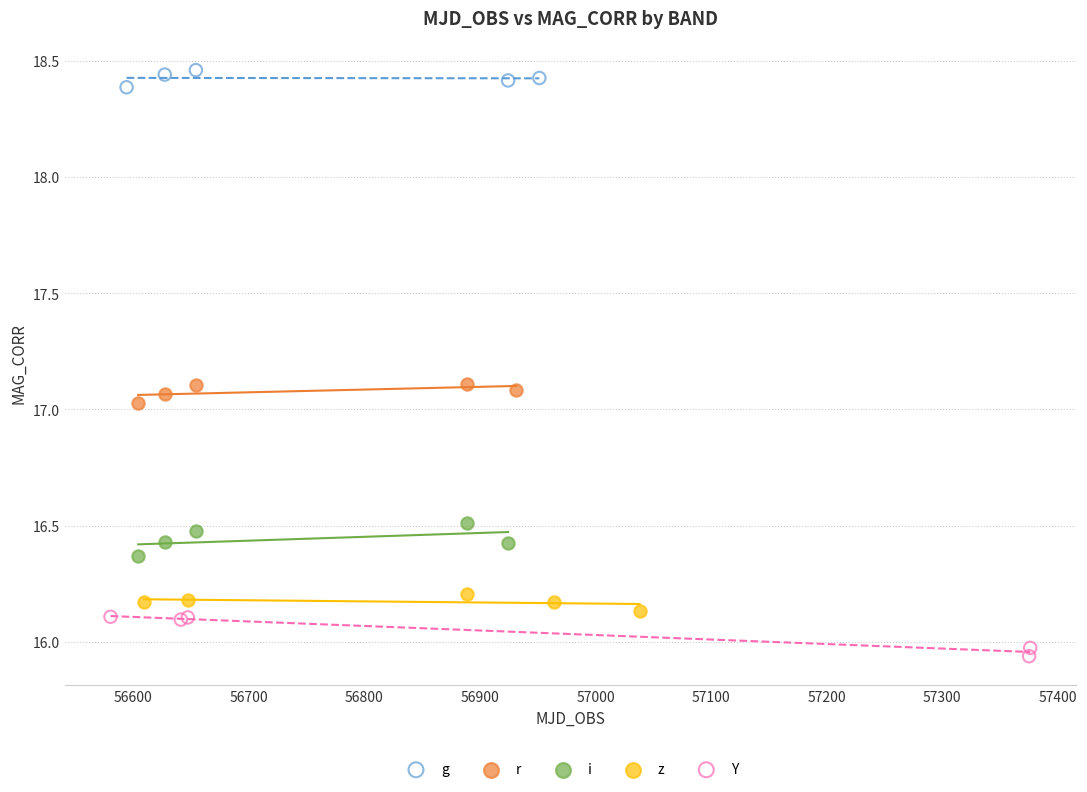

Which series has the widest spread of Y values?

Y